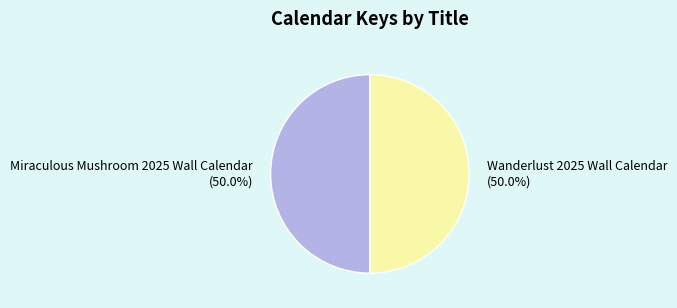

To the nearest percent, what is the average slice percentage?

50%